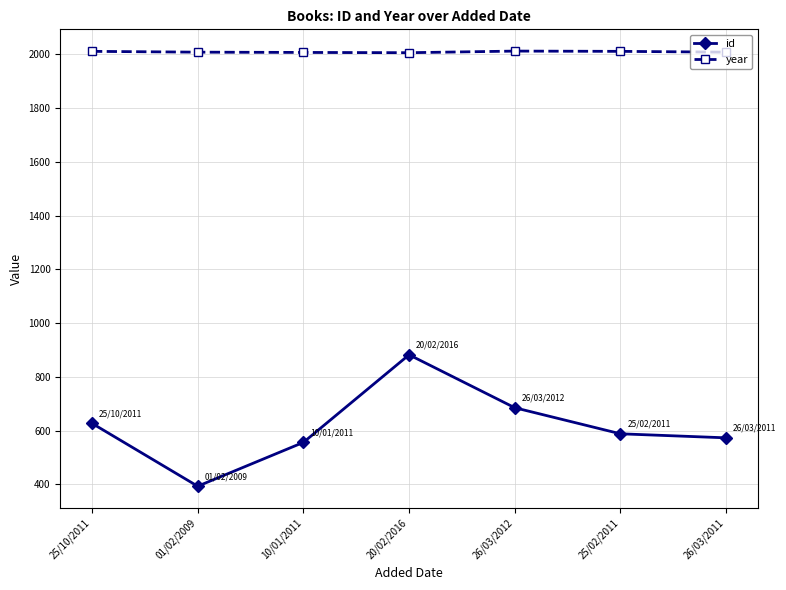

What is the total value across all series at 20/02/2016?

2888